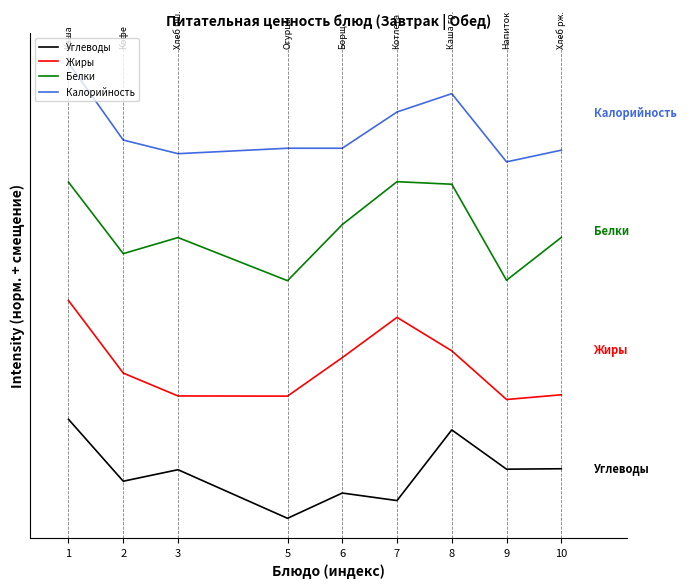

What is the total value across all series at 10?

830.3